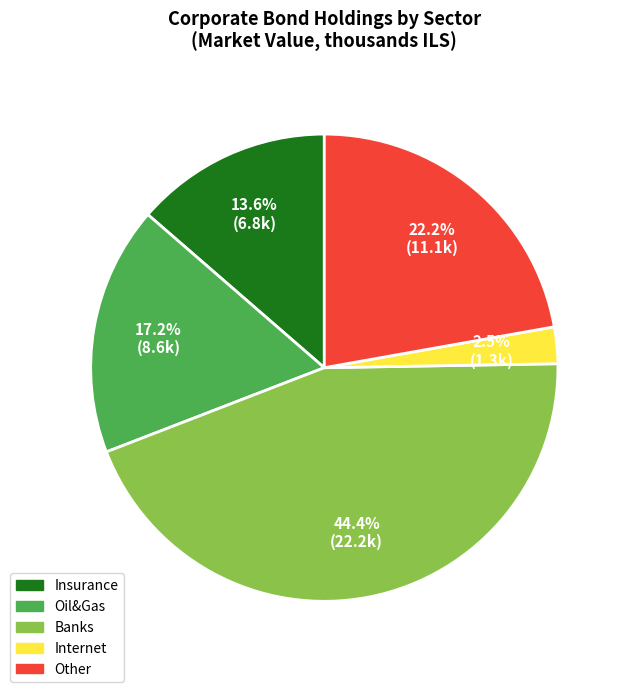

Is there any slice that represents more than half of the pie?

No